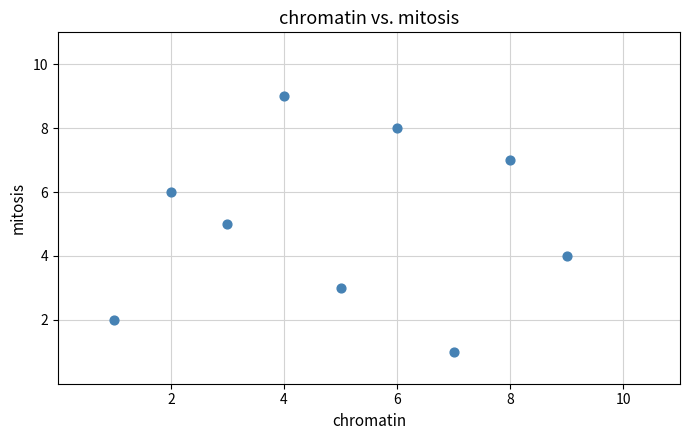

What is the range of Y values (max minus min)?

8